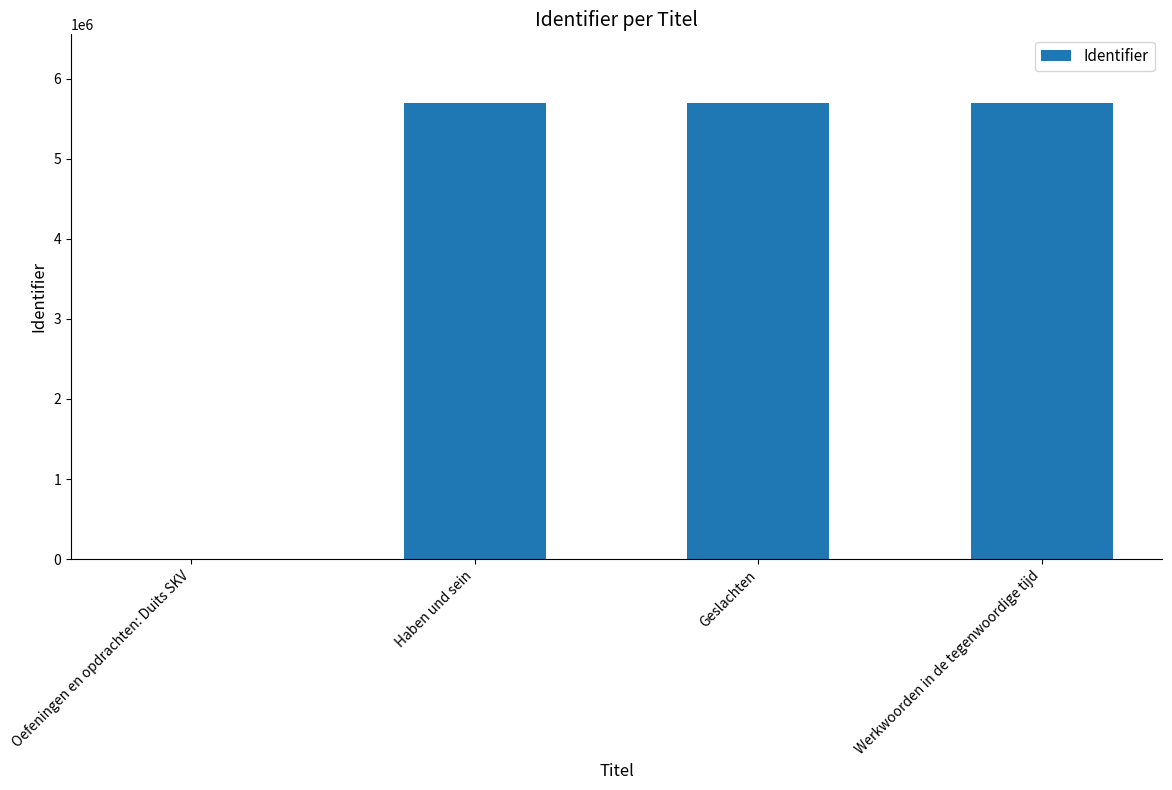

What is the average value?

4273280